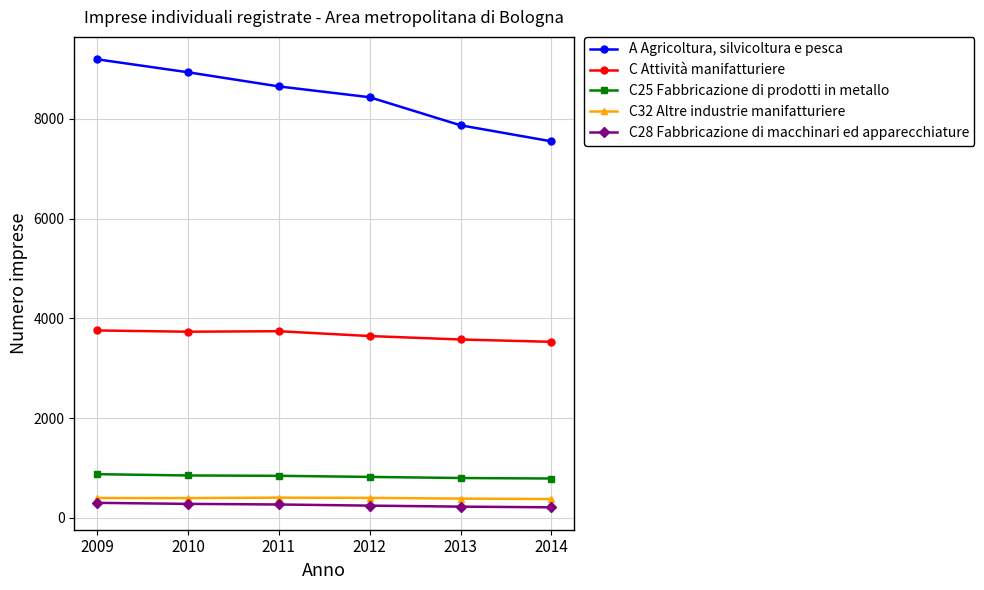

True or false: C28 Fabbricazione di macchinari ed apparecchiature and C32 Altre industrie manifatturiere intersect in this chart.

False